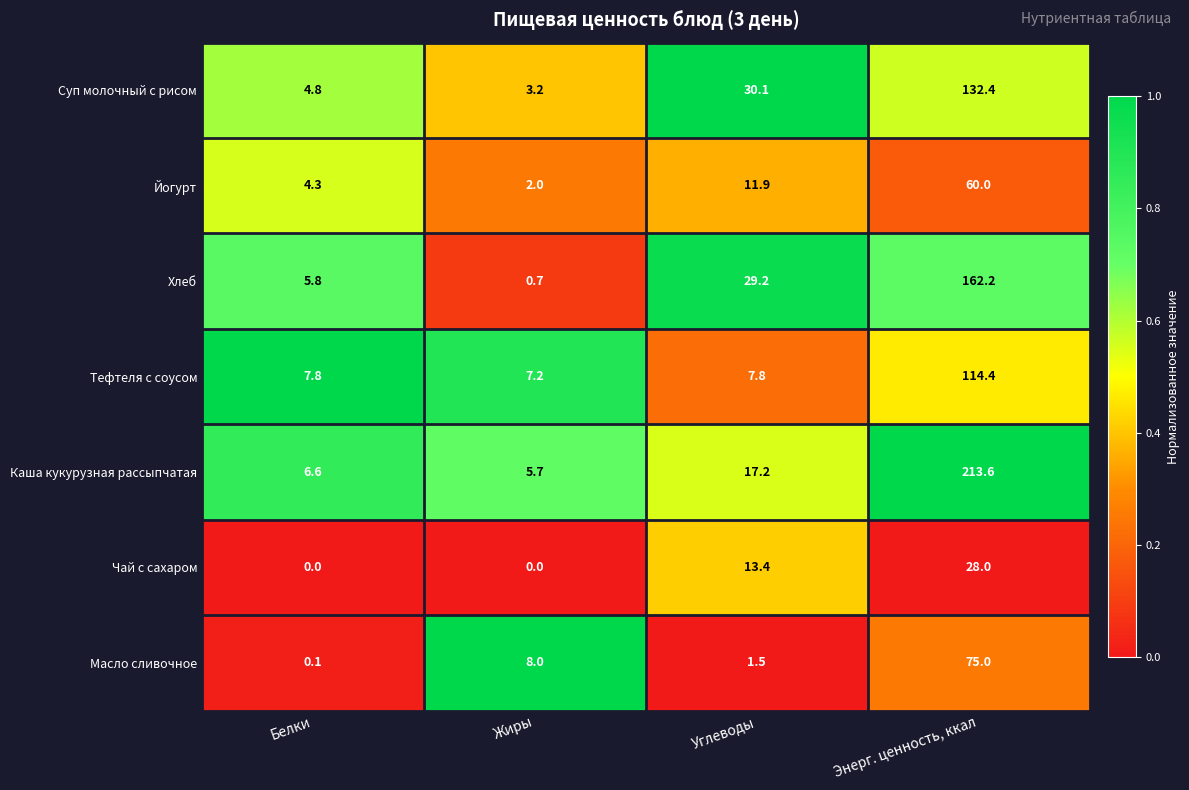

Between Жиры and Энерг. ценность, ккал, which series saw the biggest shift?

Каша кукурузная рассыпчатая